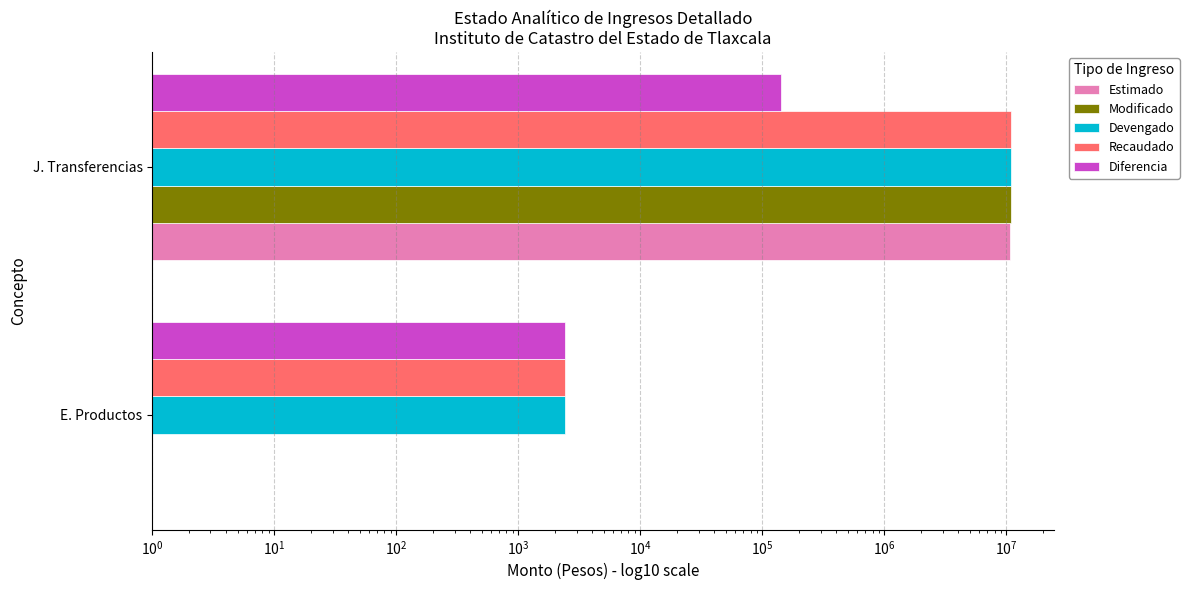

Which series has the largest total across all categories?

Devengado